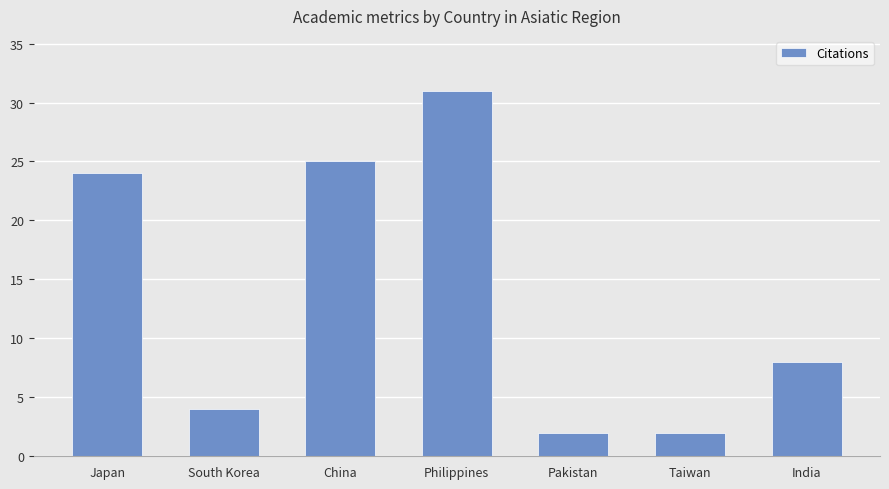

What is the sum of the values at China and Taiwan?

27